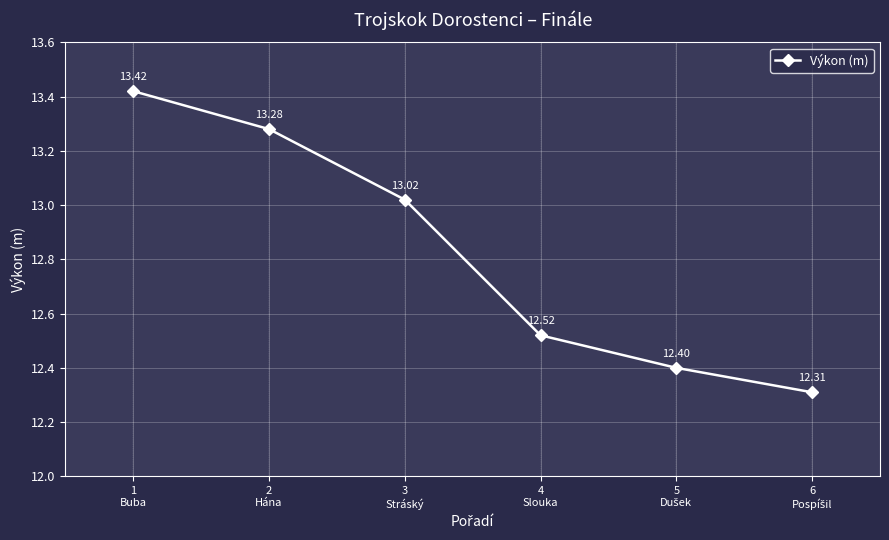

What is the difference between the maximum and second lowest values?

1.0